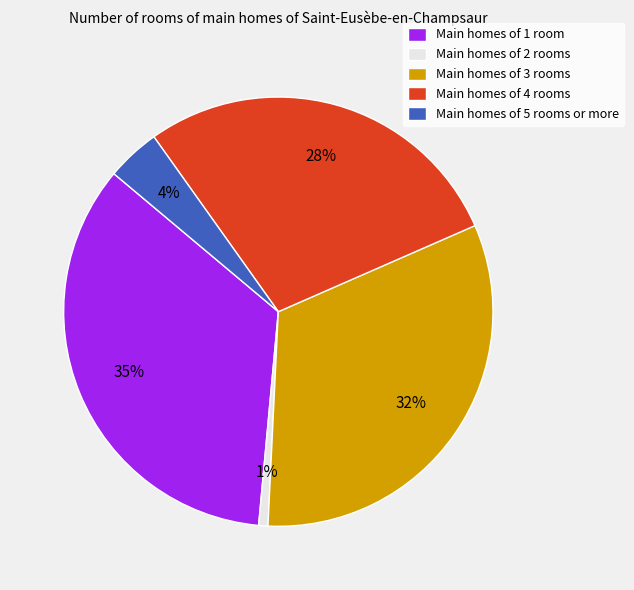

To the nearest percent, what is the average slice percentage?

20%